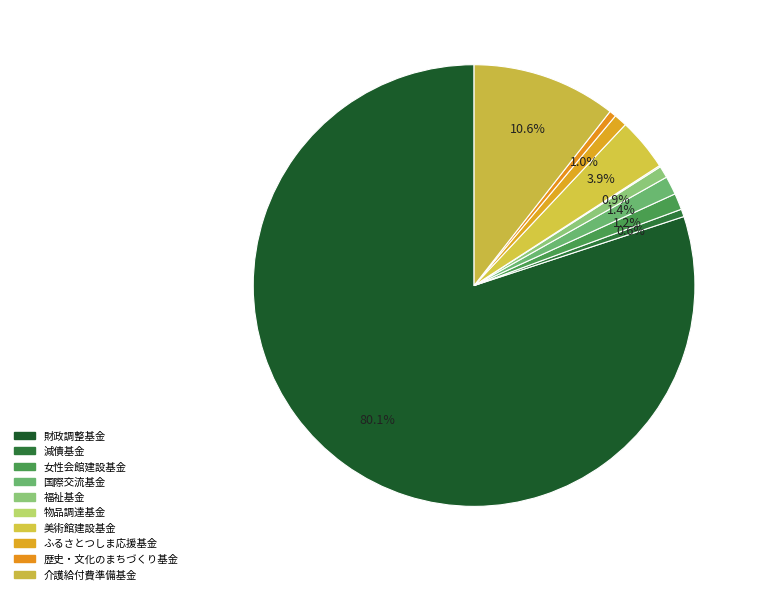

Rank the categories by value from lowest to highest.

物品調達基金, 歴史・文化のまちづくり基金, 減債基金, 福祉基金, ふるさとつしま応援基金, 女性会館建設基金, 国際交流基金, 美術館建設基金, 介護給付費準備基金, 財政調整基金